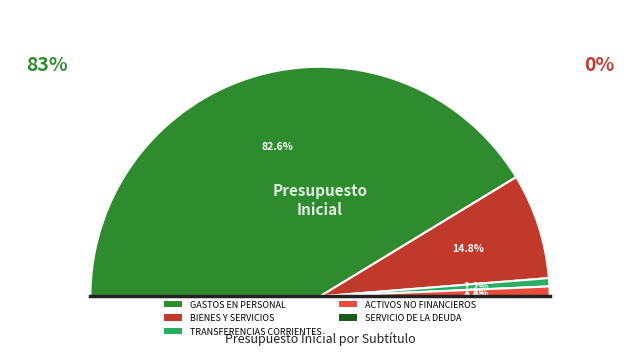

What percentage is the TRANSFERENCIAS CORRIENTES slice, to the nearest percent?

1%